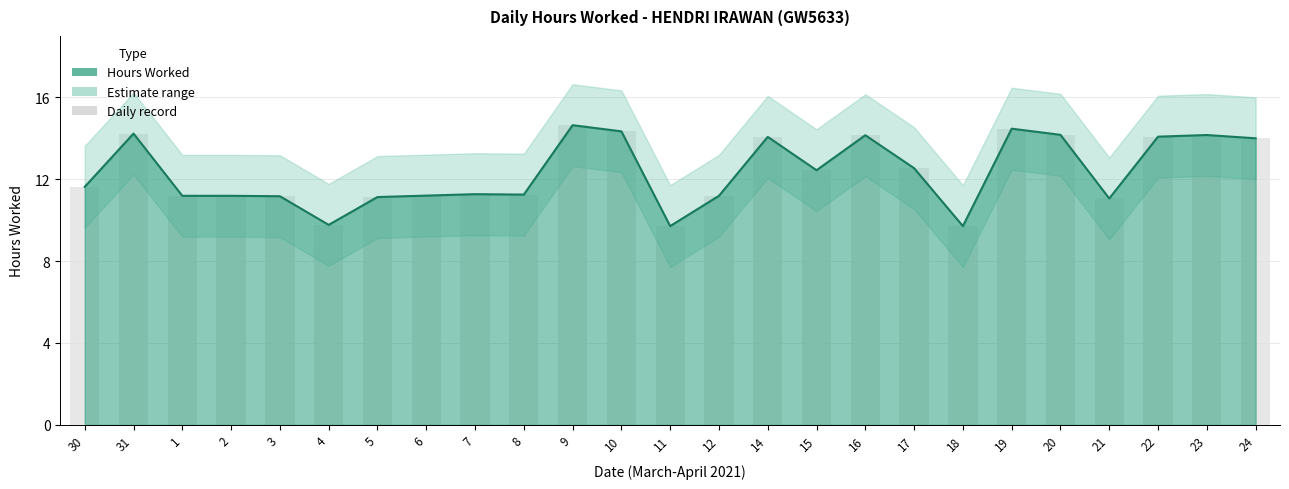

What is the greatest value displayed?

14.6